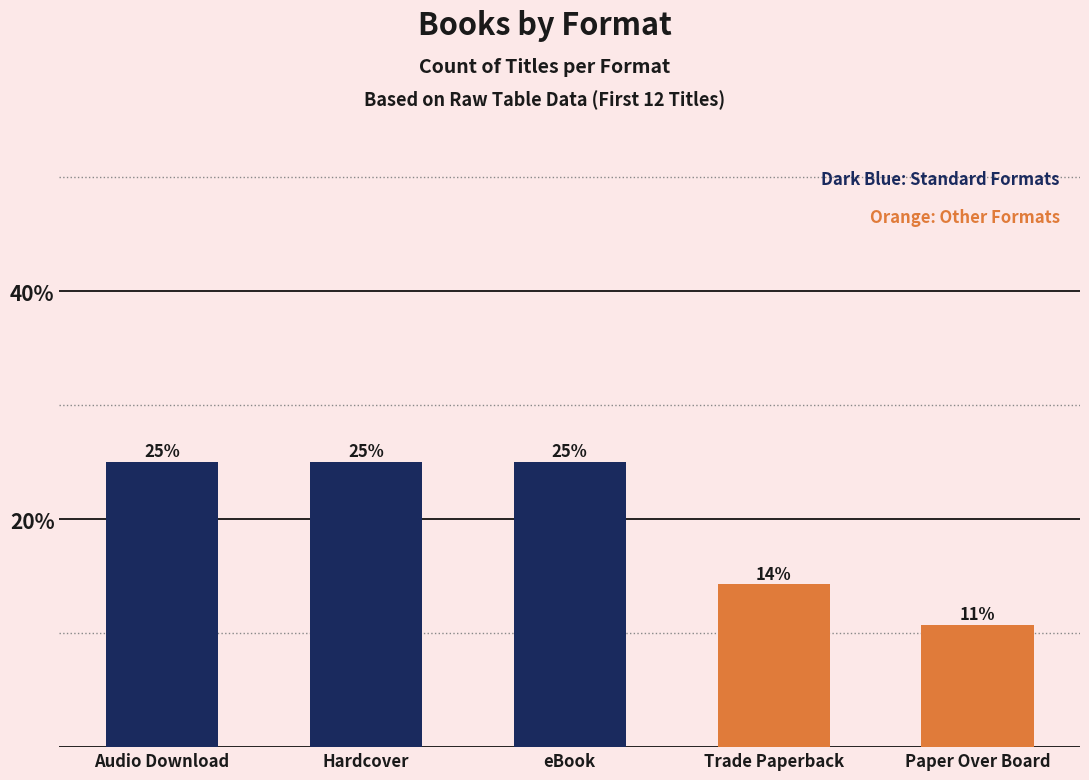

What is the average value?

20.0